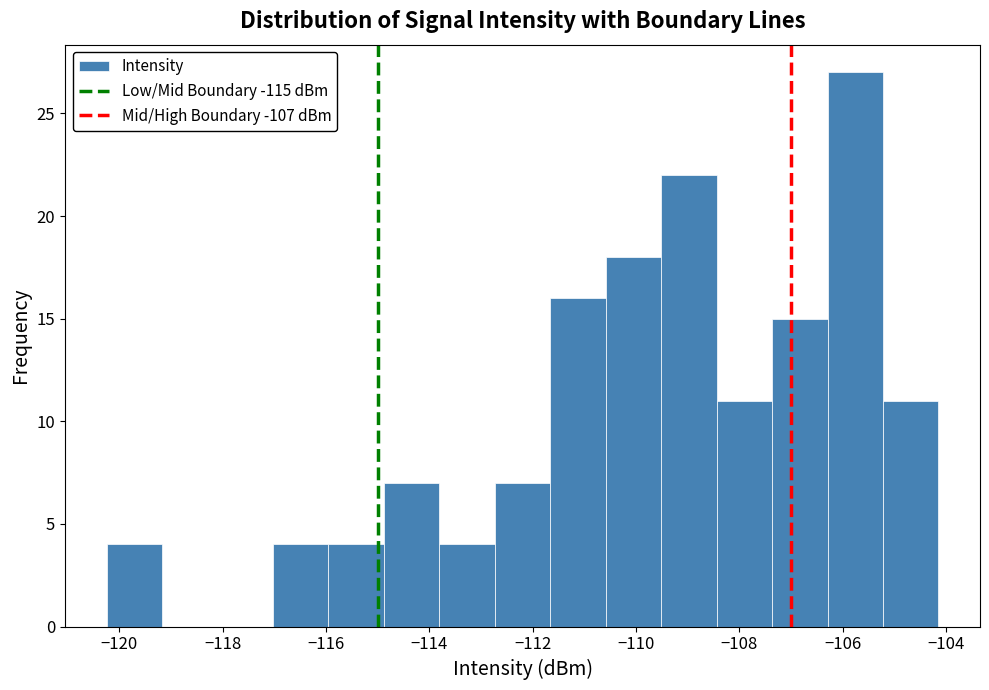

What is the height of the bar covering -116.0 to -114.8 on the x-axis? Neither the bar edges nor the heights are printed on the chart, so give them approximately, as read against the axes.

4